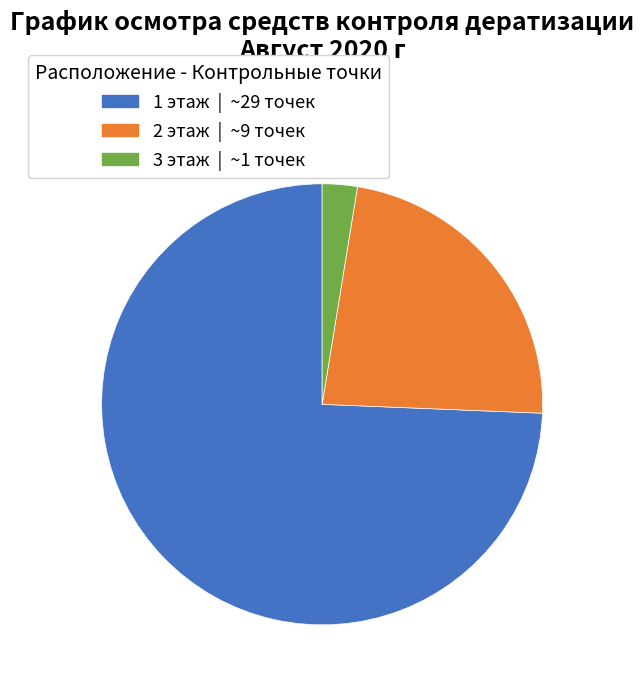

Which slice is the largest?

1 этаж